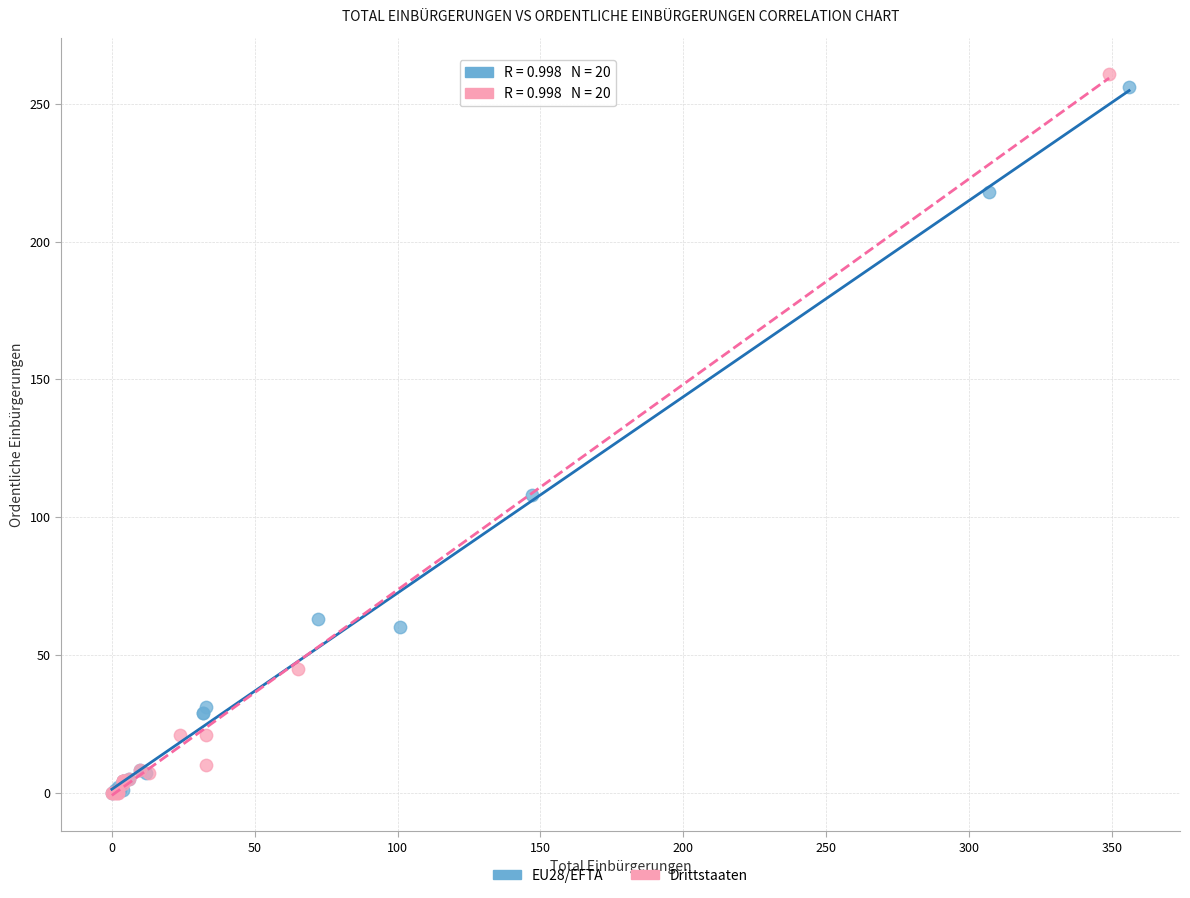

Which series contains the highest Y value?

Drittstaaten